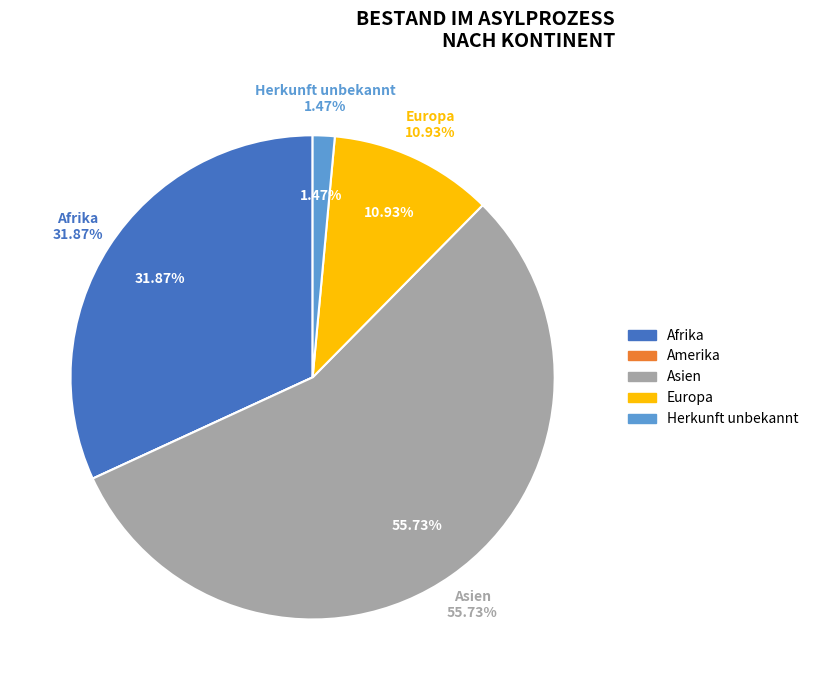

The Asien slice represents 65% of the pie. True or false?

False